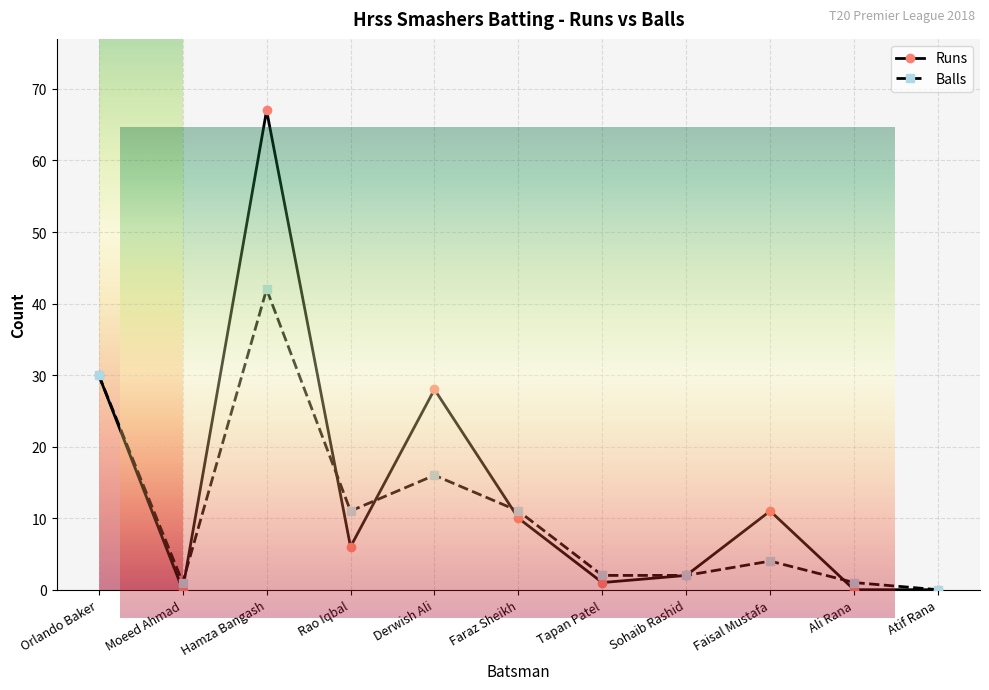

Between Tapan Patel and Ali Rana, which is larger?

Tapan Patel